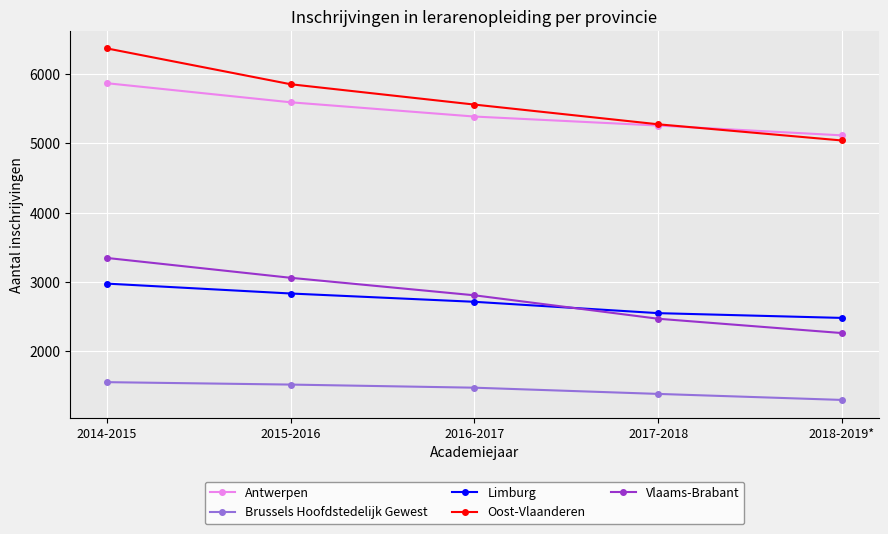

Is it true that Antwerpen equals 2796 at 2015-2016?

False